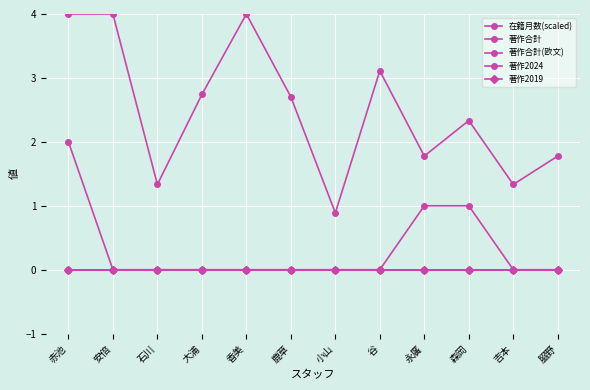

The value of 著作合計 at 小山 is 1.1. True or false?

False